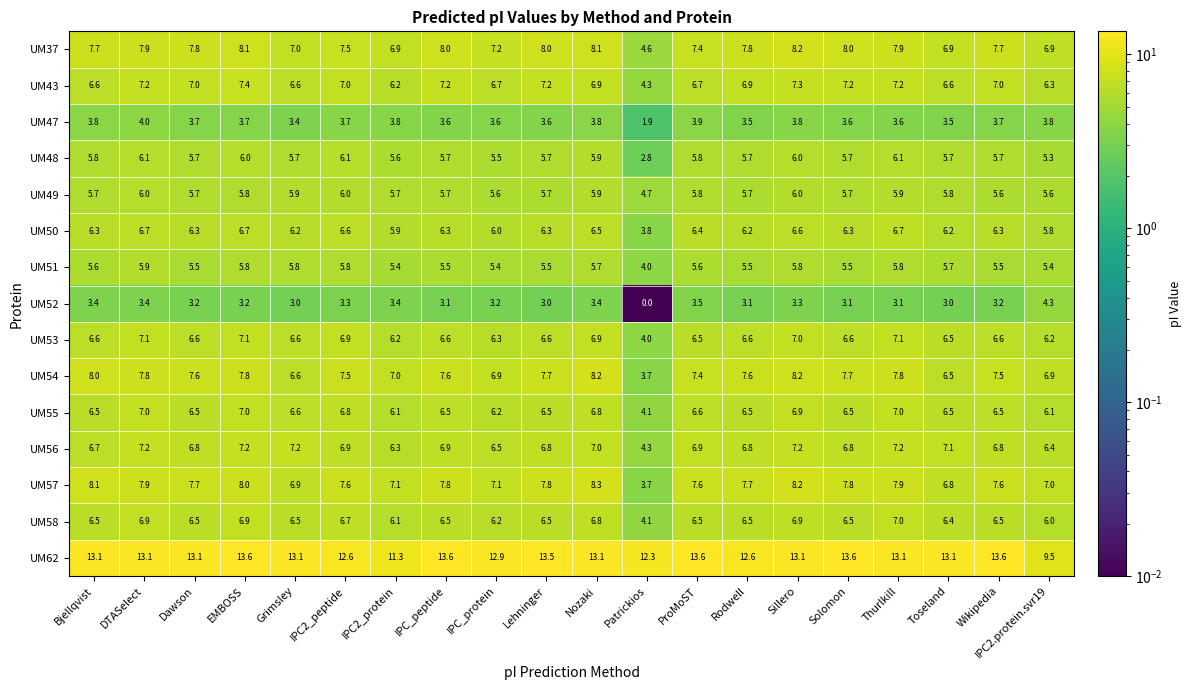

Which category has the highest value in the UM37 series?

Sillero